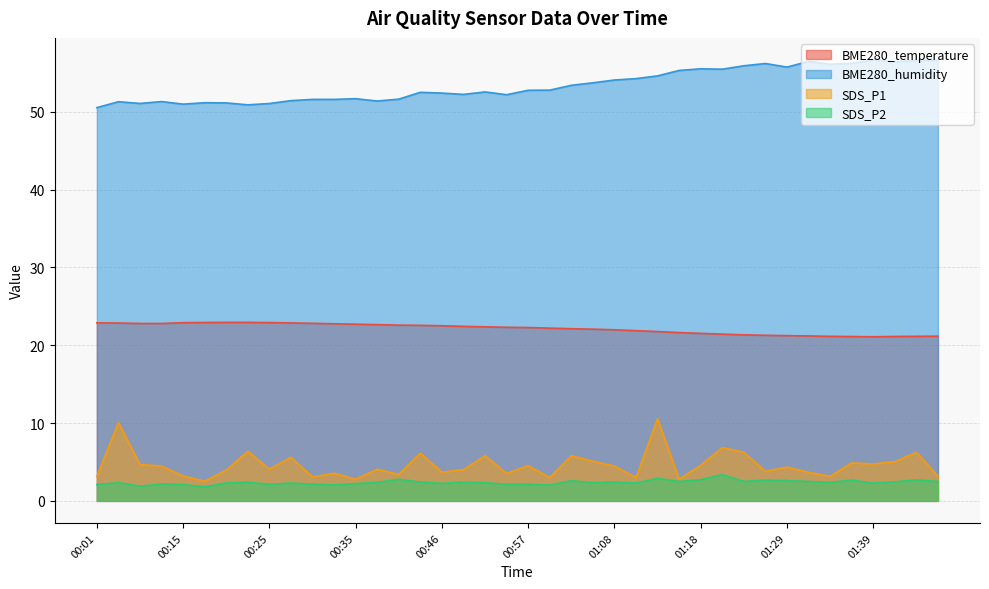

Rank the categories by BME280_temperature value from lowest to highest.

01:39, 01:36, 01:42, 01:34, 01:44, 01:47, 01:31, 01:29, 01:26, 01:24, 01:21, 01:18, 01:15, 01:13, 01:10, 01:08, 01:05, 01:02, 01:00, 00:57, 00:55, 00:52, 00:49, 00:46, 00:43, 00:40, 00:37, 00:35, 00:32, 00:07, 00:09, 00:30, 00:04, 00:27, 00:01, 00:15, 00:25, 00:17, 00:20, 00:22